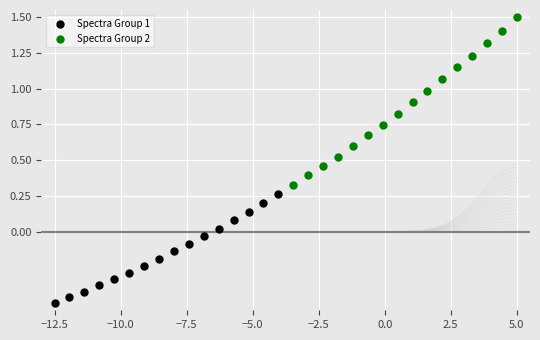

Which series has the largest Y range (max minus min)?

Spectra Group 2